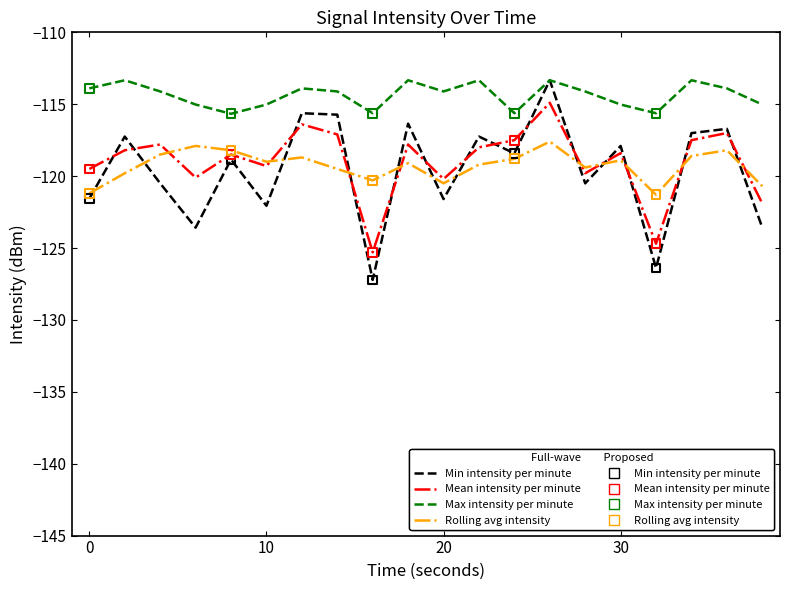

What is the greatest value displayed?

-113.3